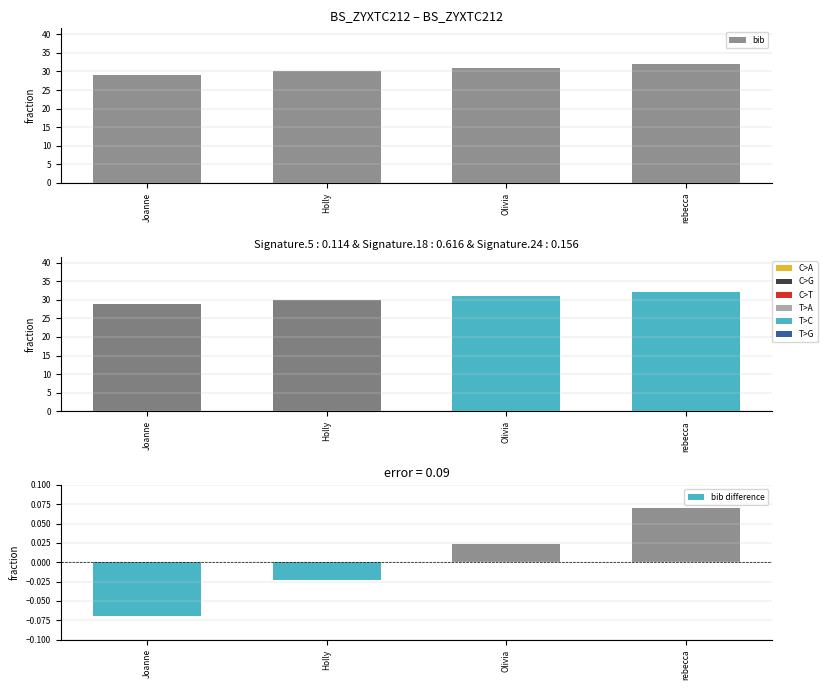

What is the difference between the bib values at Joanne and rebecca?

3.0